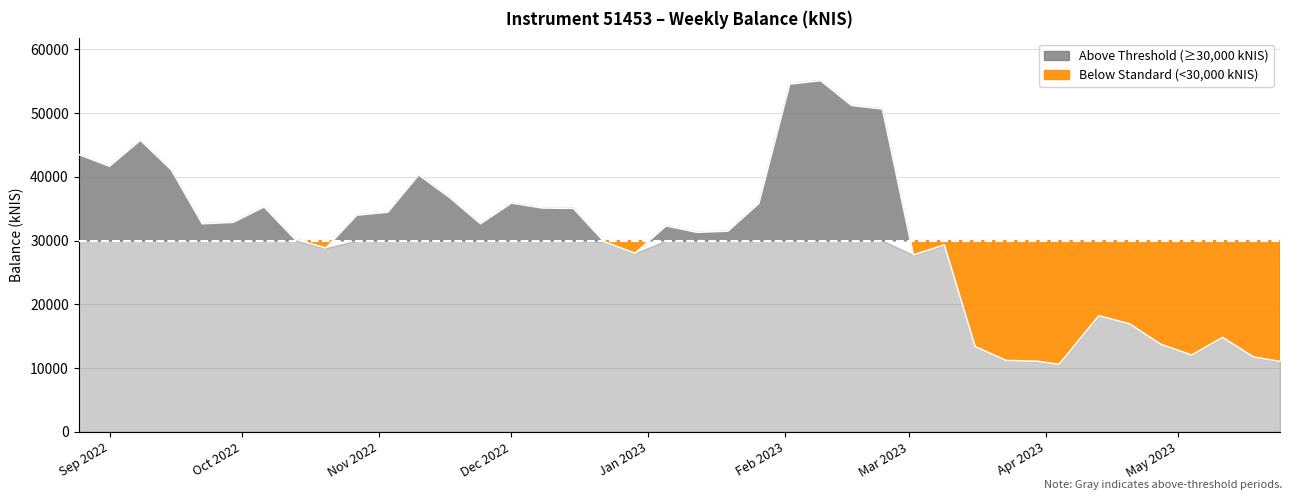

What is the average value?

30459.6